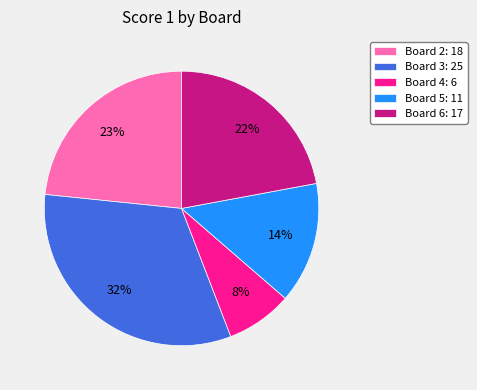

Rank the categories by value from highest to lowest.

Board 3: 25, Board 2: 18, Board 6: 17, Board 5: 11, Board 4: 6